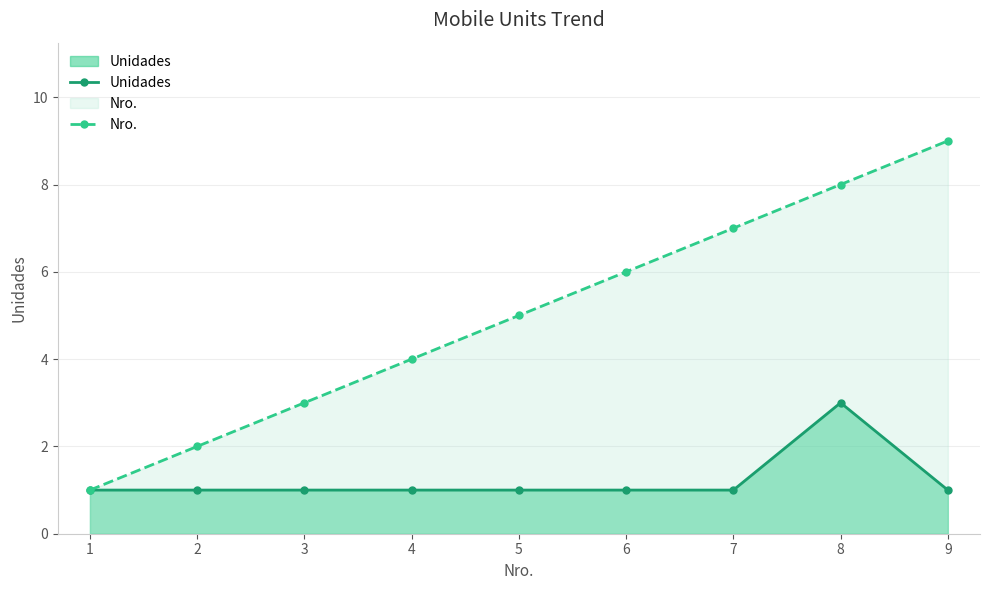

What is the value of the Nro. point at the 1st from the left?

1